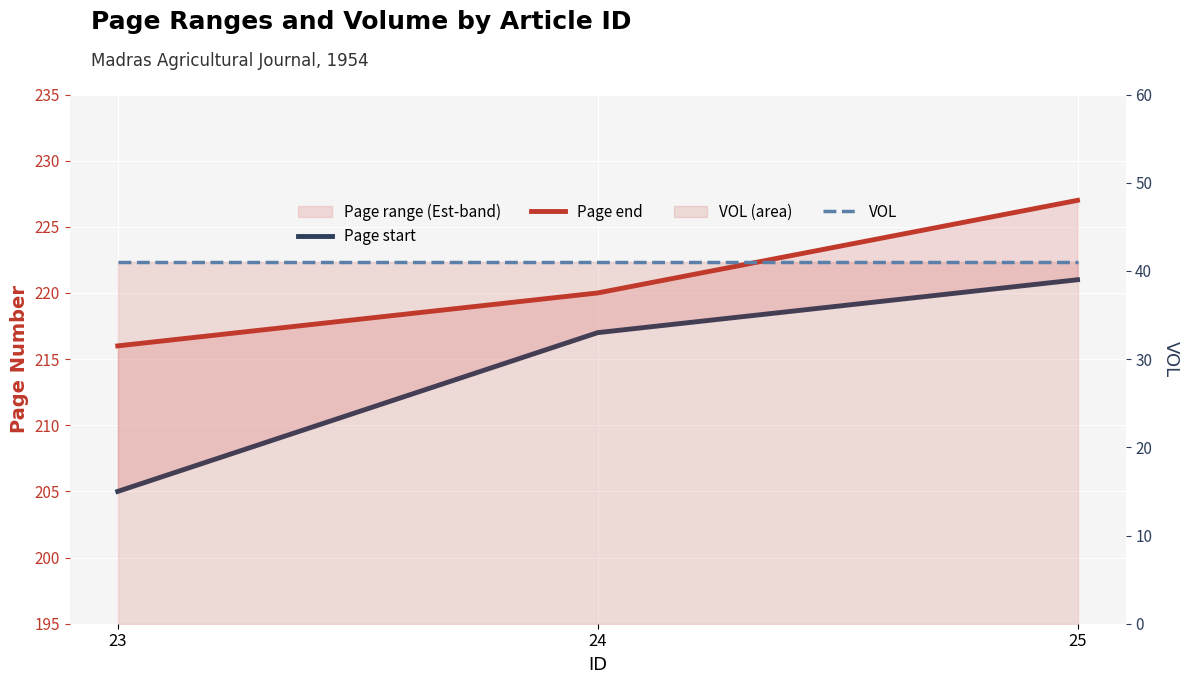

Reading right to left, what are all the values shown in this chart?

Page start: 221	217	205
Page end: 227	220	216
VOL: 41	41	41